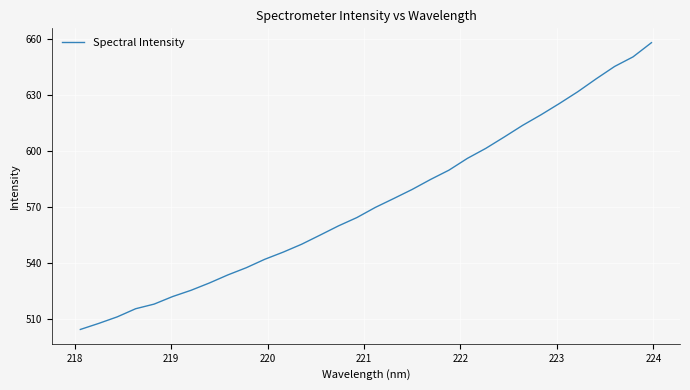

True or false: the data has more than 0 interior local peaks.

False